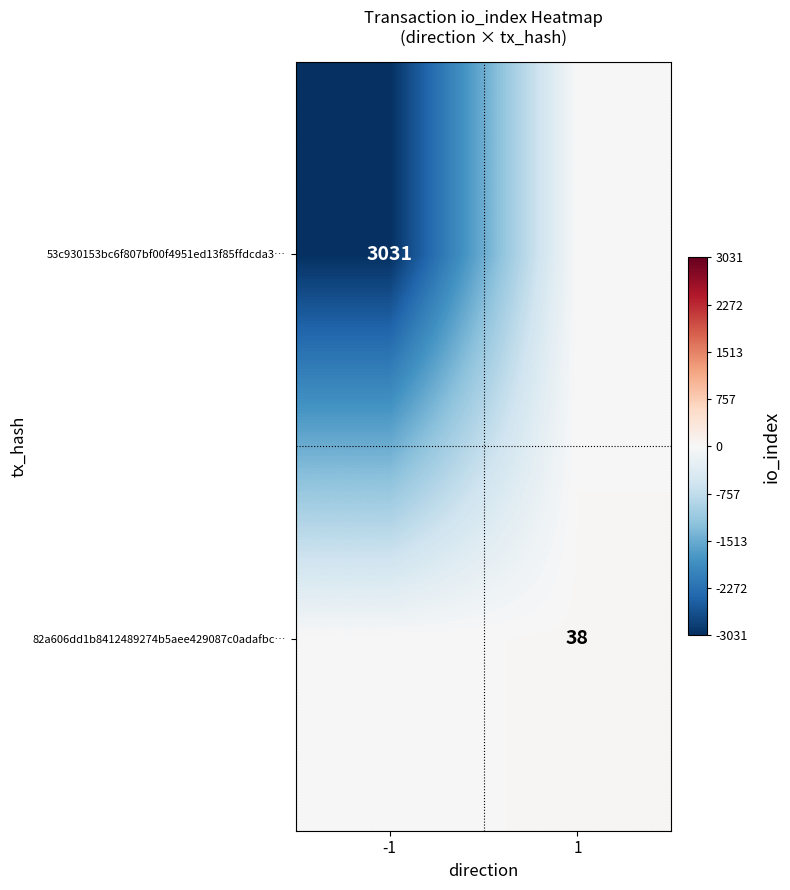

The 53c930153bc6f807bf00f4951ed13f85ffdcda3… series shows 3031 at -1. True or false?

True